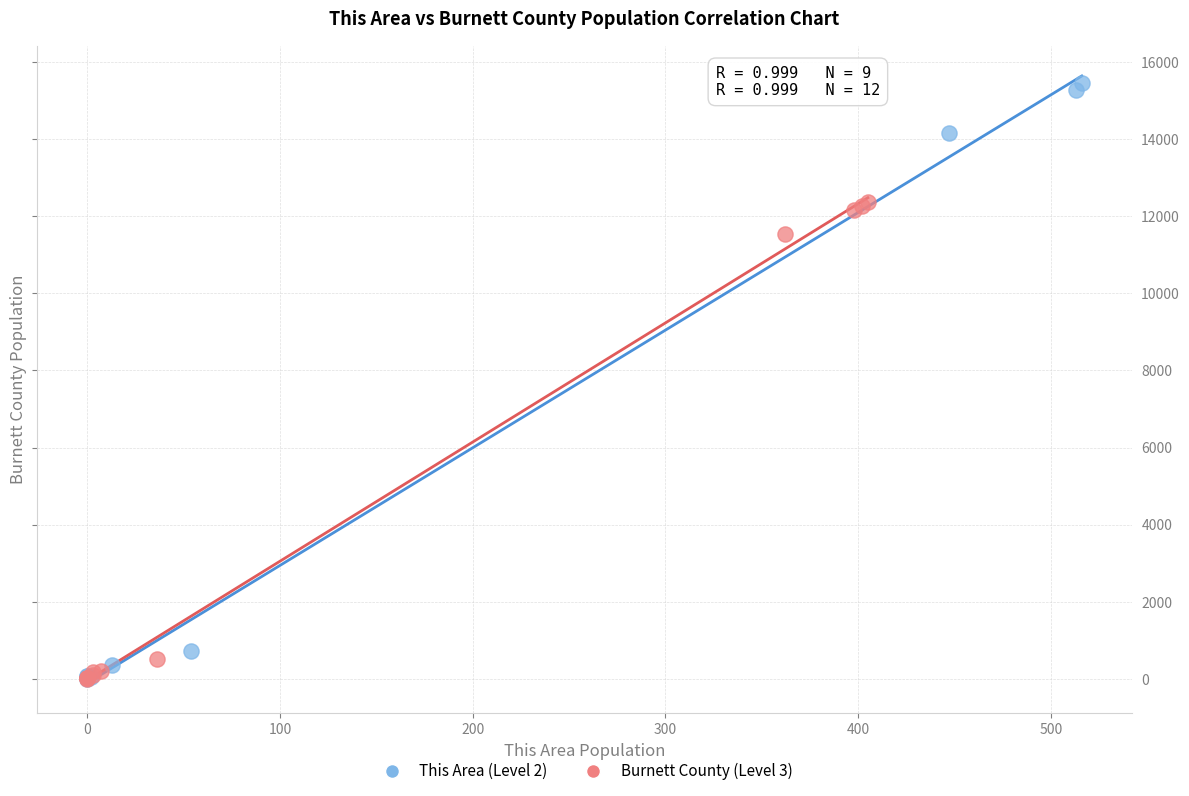

Which series has the widest spread of Y values?

This Area (Level 2)